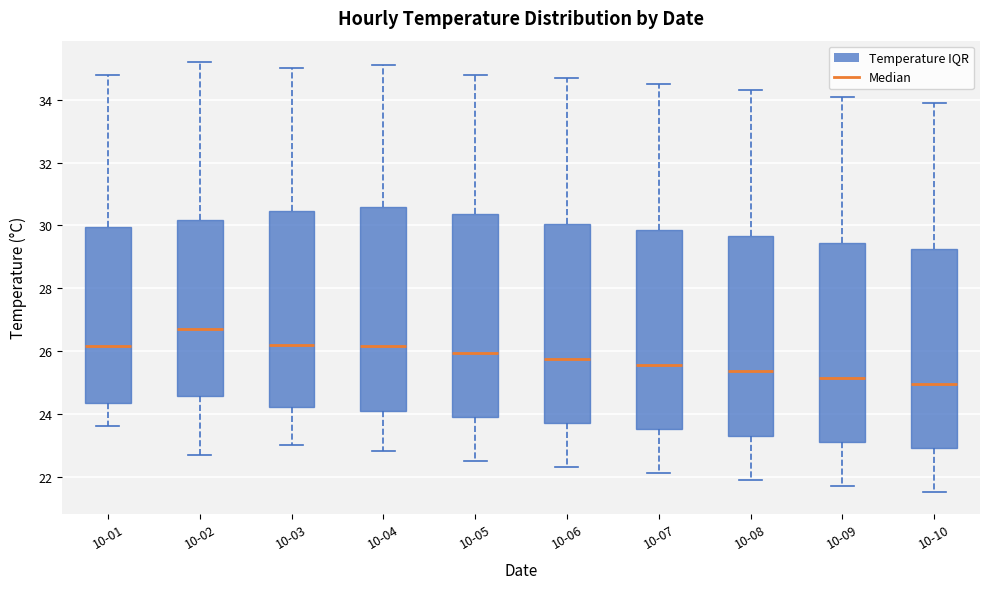

Reading left to right, read every box against the y-axis: the position of its median line, the range the box covers, and the ends of its whiskers. The values are not printed on the chart, so give them approximately, as read against the axis.

10-01: median 26.2, box 24.4 to 30.0, whiskers 23.6 to 34.8
10-02: median 26.8, box 24.6 to 30.2, whiskers 22.8 to 35.2
10-03: median 26.2, box 24.2 to 30.4, whiskers 23.0 to 35.0
10-04: median 26.2, box 24.0 to 30.6, whiskers 22.8 to 35.2
10-05: median 26.0, box 24.0 to 30.4, whiskers 22.6 to 34.8
10-06: median 25.8, box 23.8 to 30.0, whiskers 22.4 to 34.8
10-07: median 25.6, box 23.6 to 29.8, whiskers 22.2 to 34.6
10-08: median 25.4, box 23.4 to 29.6, whiskers 22.0 to 34.4
10-09: median 25.2, box 23.2 to 29.4, whiskers 21.8 to 34.2
10-10: median 25.0, box 23.0 to 29.2, whiskers 21.6 to 34.0